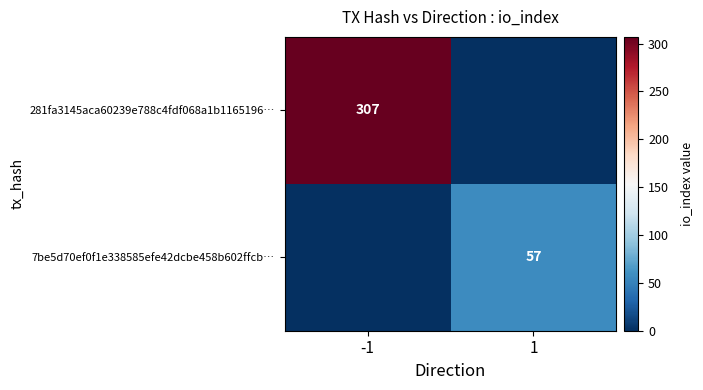

At which category is the sum across all series the highest?

-1